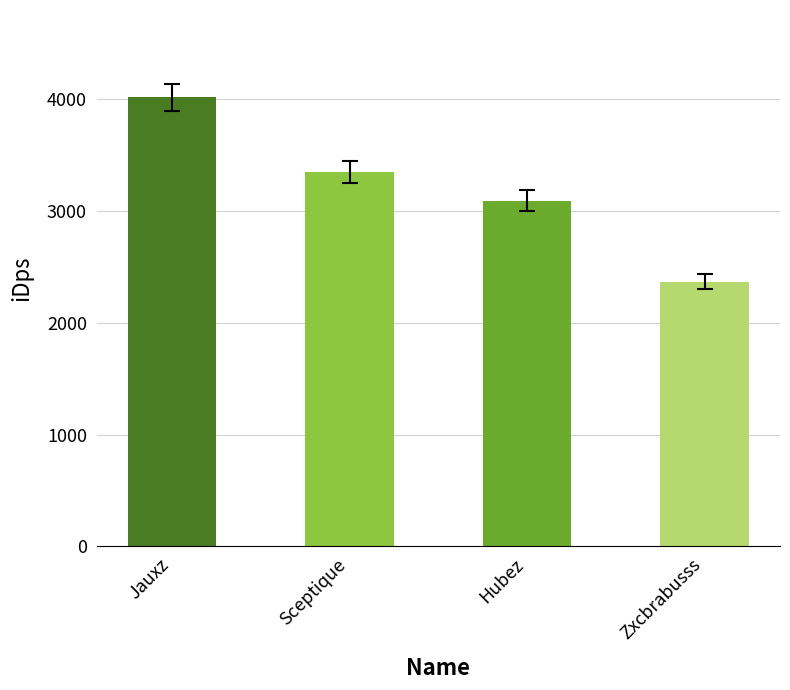

The chart shows a value of 3351.3 at Sceptique. True or false?

True